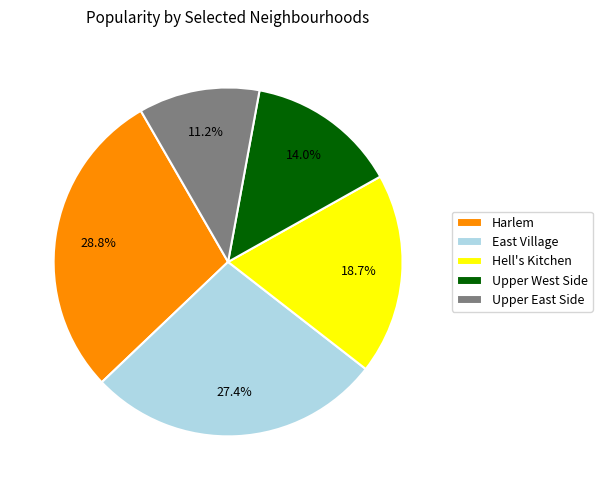

Is East Village the majority of the pie?

No